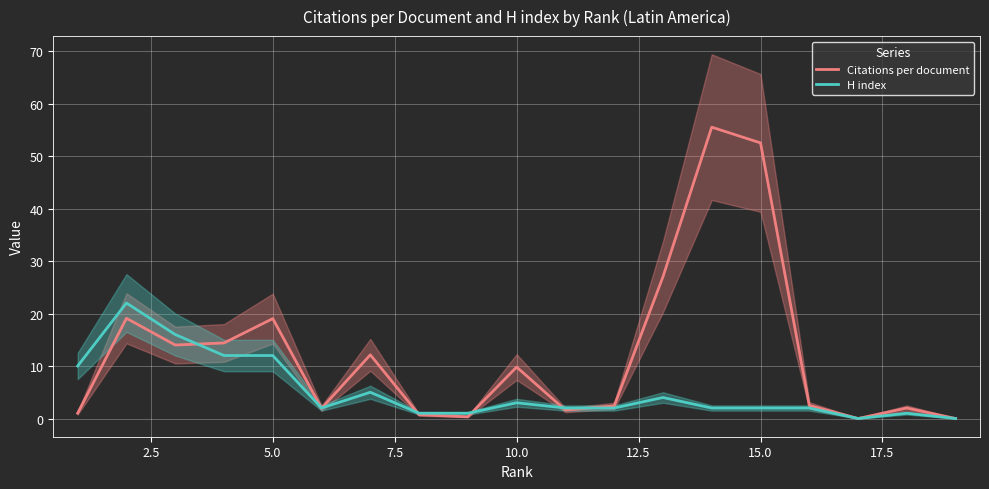

The H index series shows 12.0 at 5.0. True or false?

True